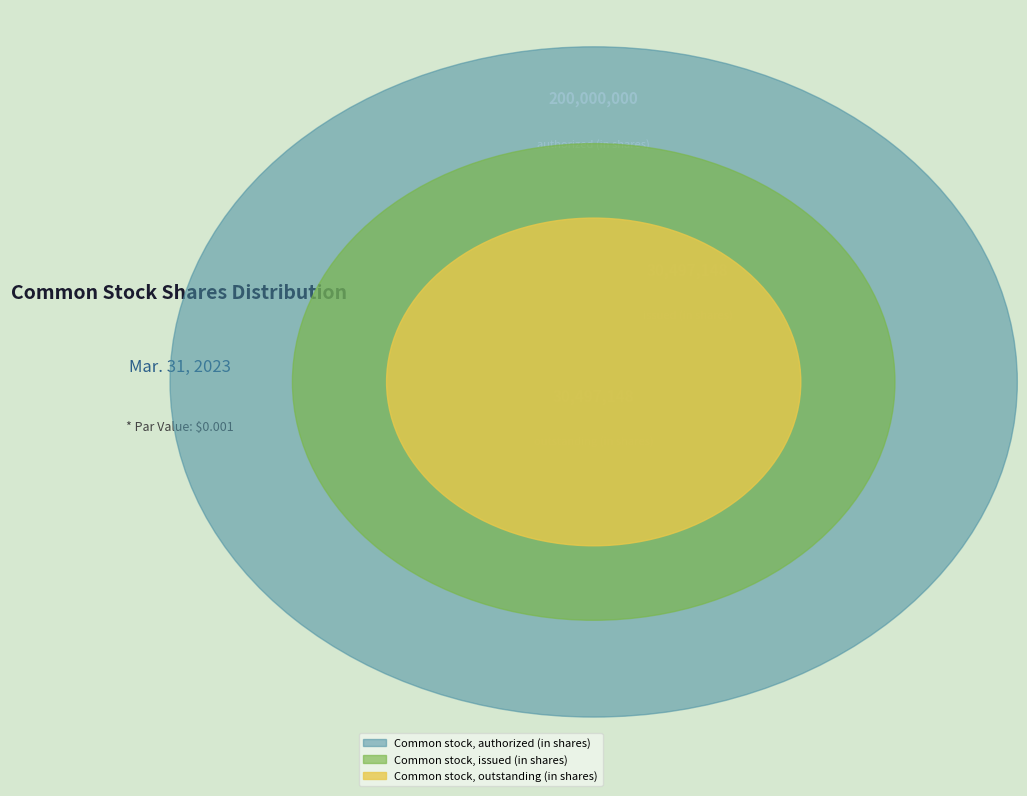

What is the ratio of the value at Common stock, outstanding (in shares) to the value at Common stock, issued (in shares)?

1.0